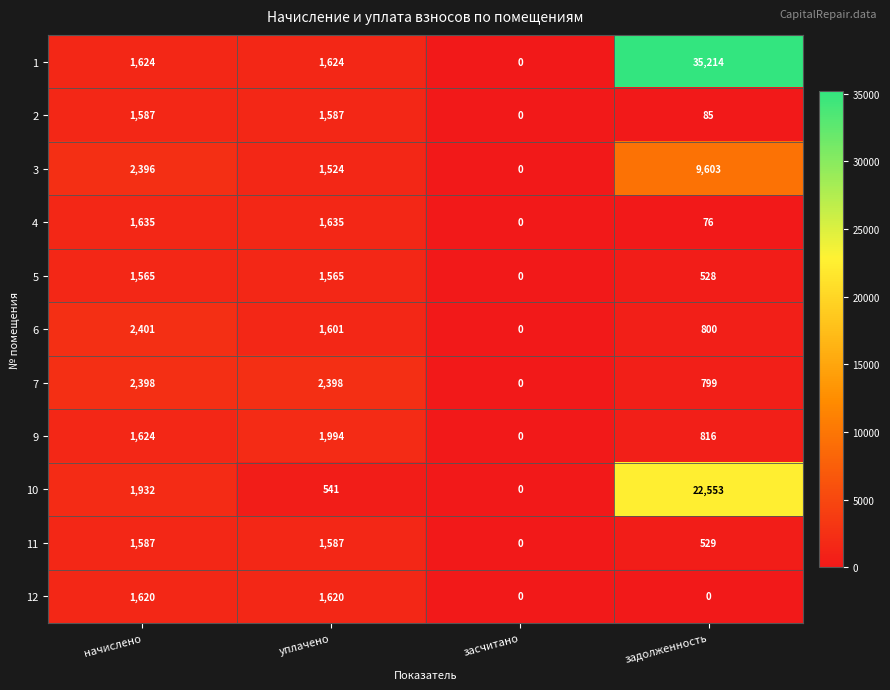

True or false: 2 has a value of 22 at задолженность.

False